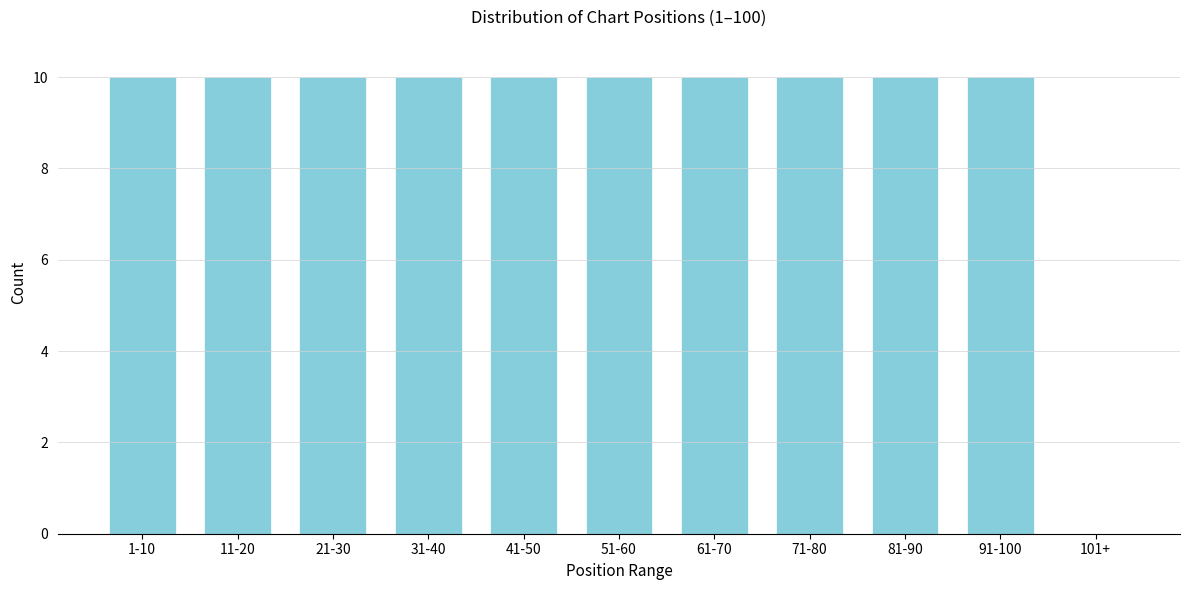

Reading left to right, transcribe all the data shown in this chart.

1-10=10	11-20=10	21-30=10	31-40=10	41-50=10	51-60=10	61-70=10	71-80=10	81-90=10	91-100=10	101+=0